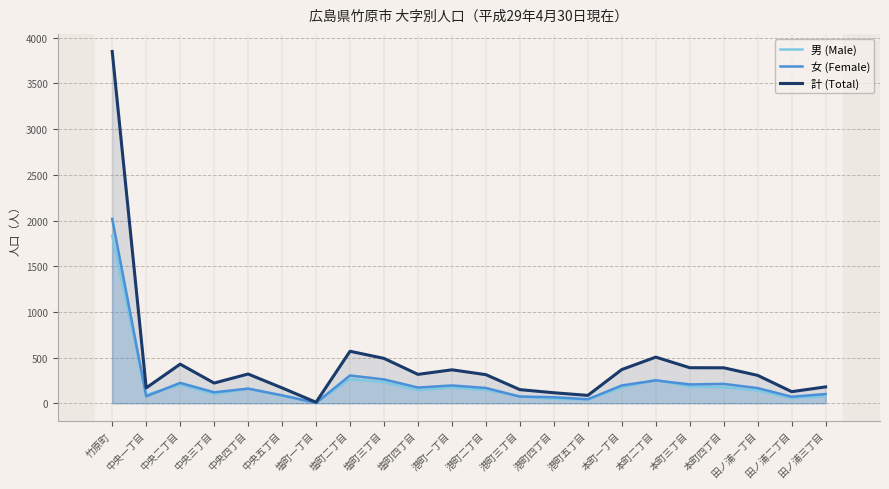

What are all the series names shown in the legend?

男 (Male), 女 (Female), 計 (Total)